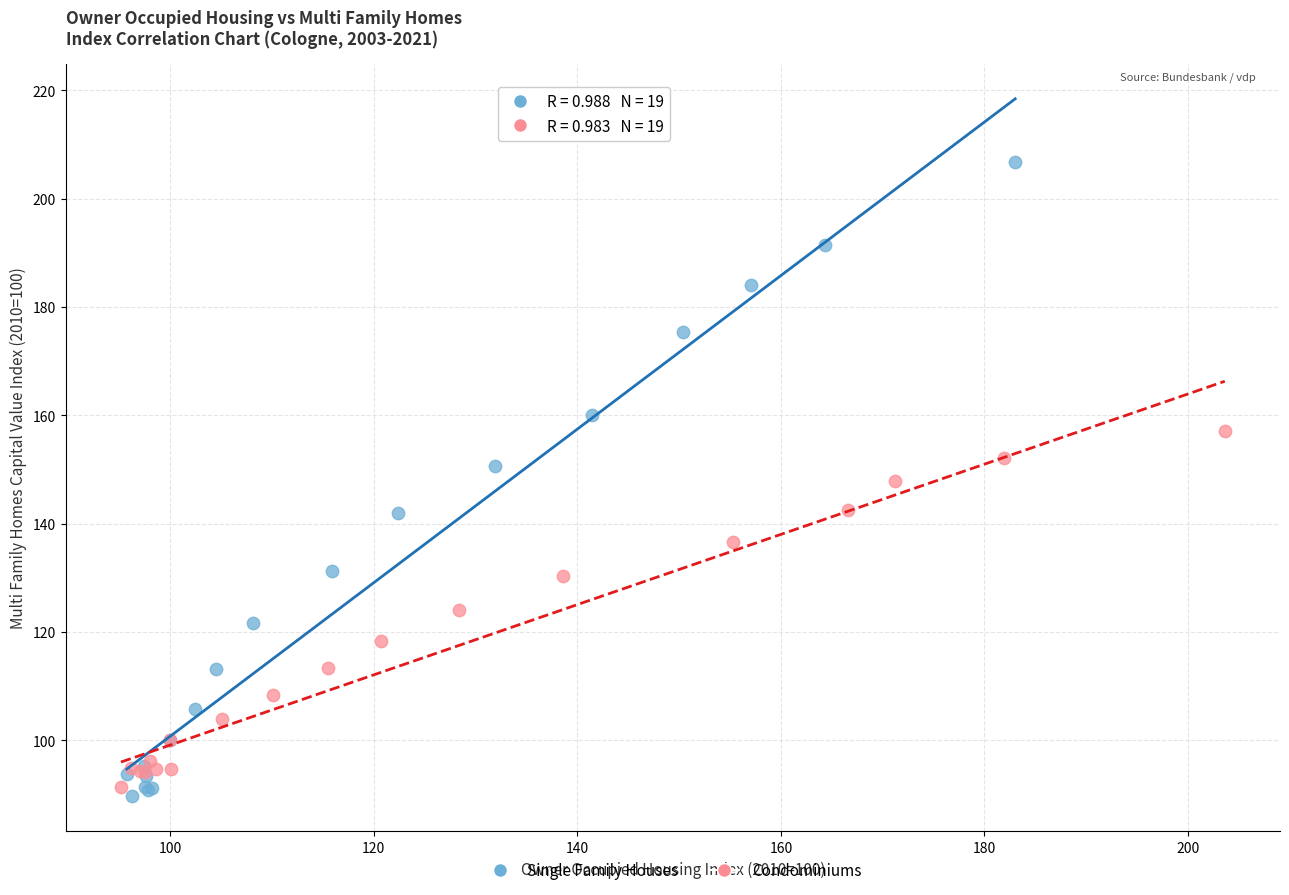

Which series contains the highest Y value?

Single Family Houses